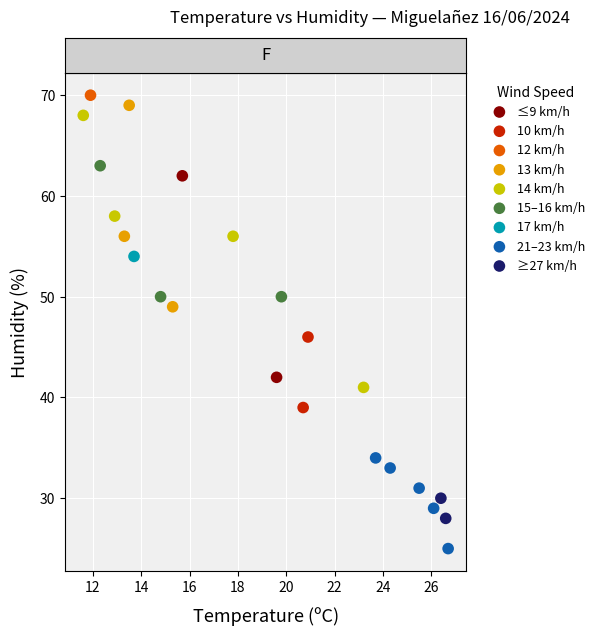

What are all the series names shown in the legend?

≤9 km/h, 10 km/h, 12 km/h, 13 km/h, 14 km/h, 15–16 km/h, 17 km/h, 21–23 km/h, ≥27 km/h